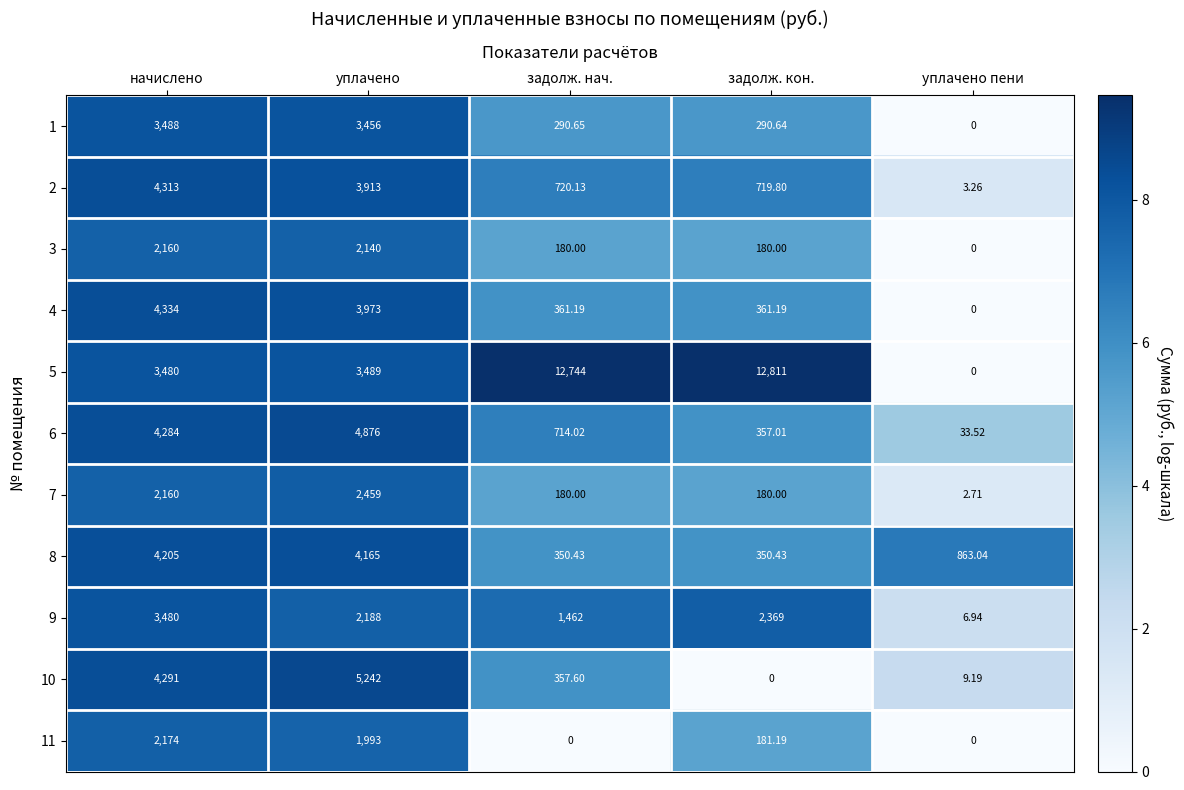

At which label is 10 closest to 2621?

начислено